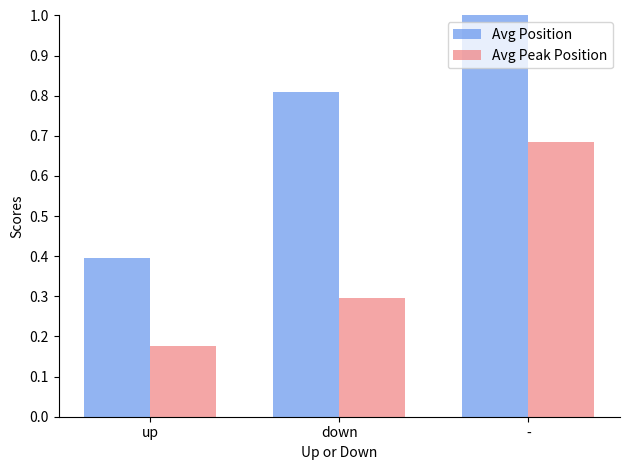

How many Avg Position values are between 0 and 1?

3